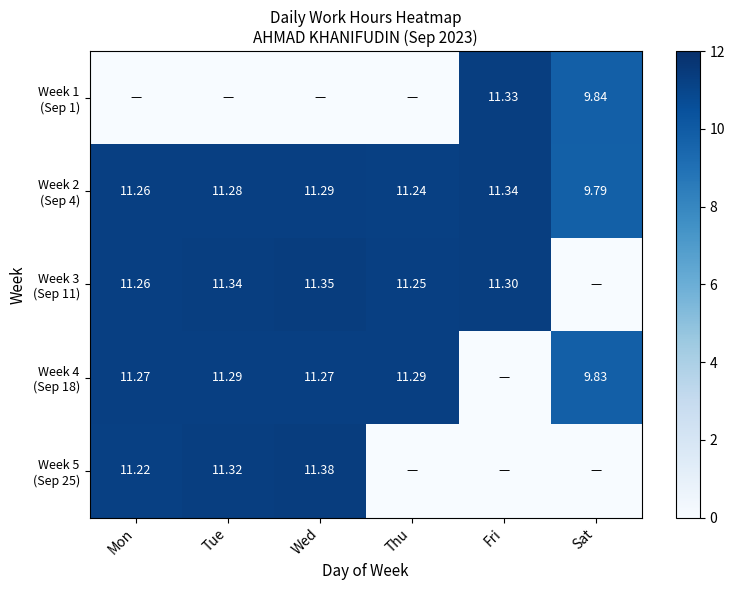

Which series changed the most between Mon and Wed?

Week 5 (Sep 25)